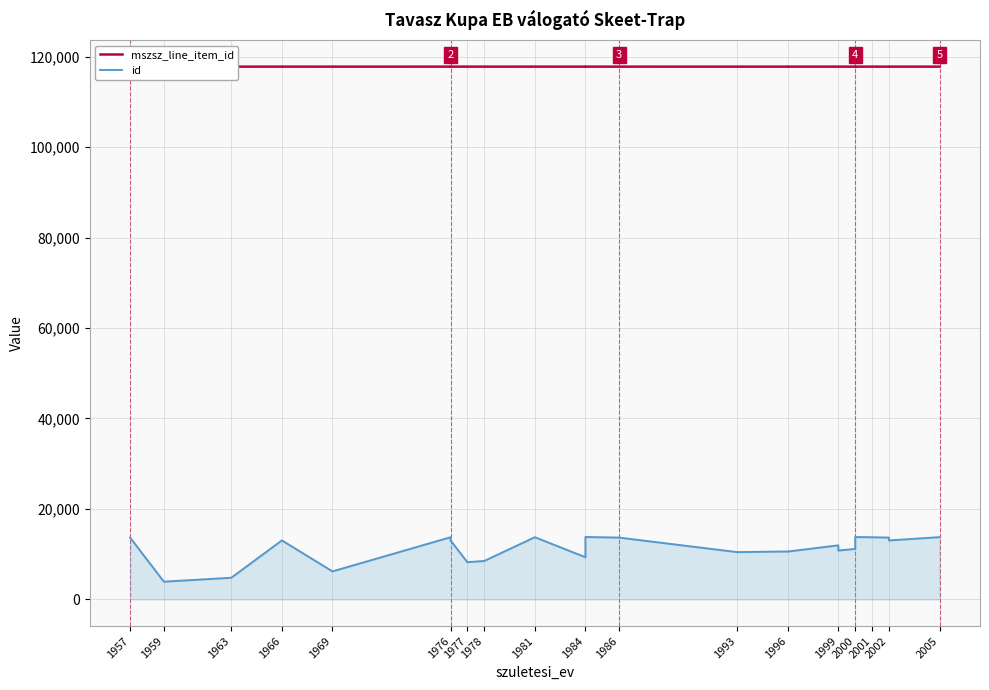

What is the spread (max minus min) of values at 2000?

106614